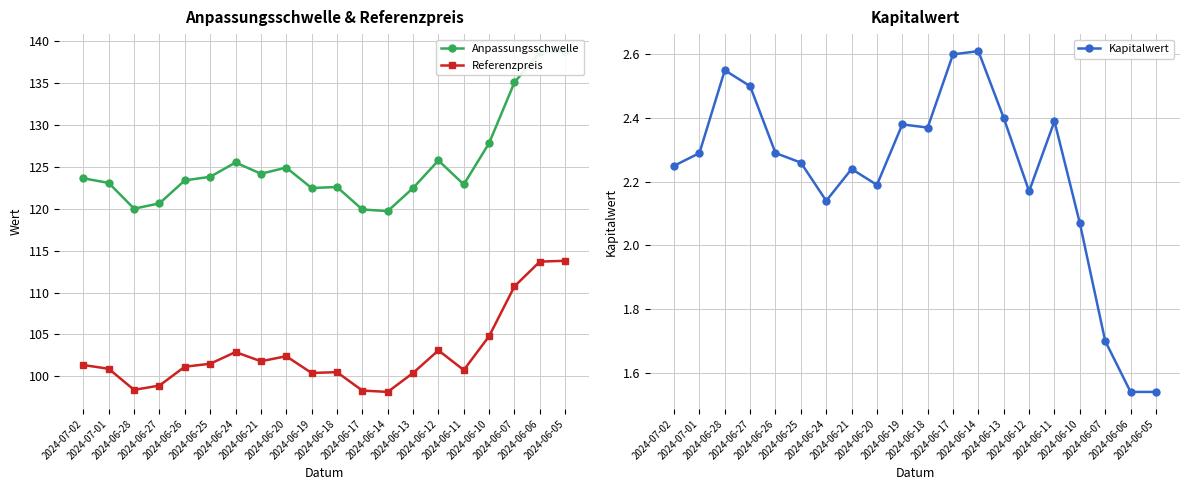

List the series in order of their peak value, highest first.

Anpassungsschwelle, Referenzpreis, Kapitalwert